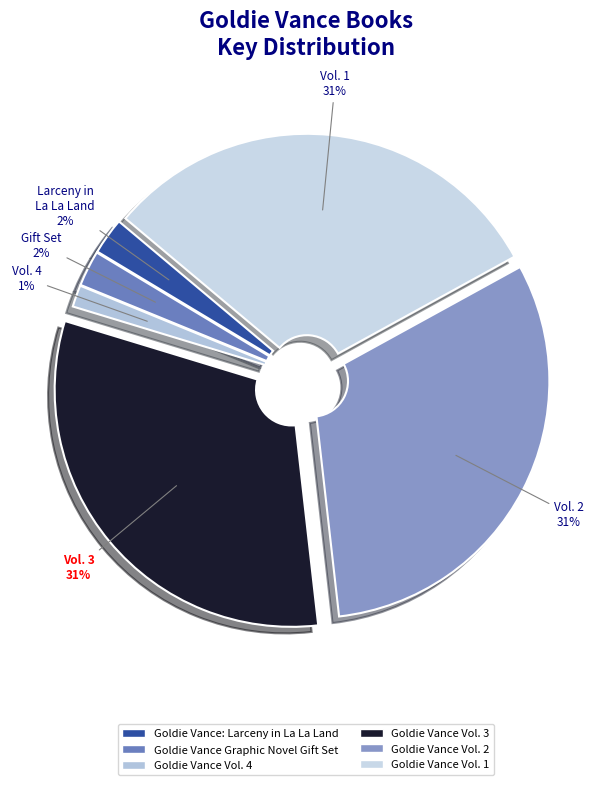

What is the ratio of the value at Goldie Vance Vol. 3 to the value at Goldie Vance Vol. 1?

1.0